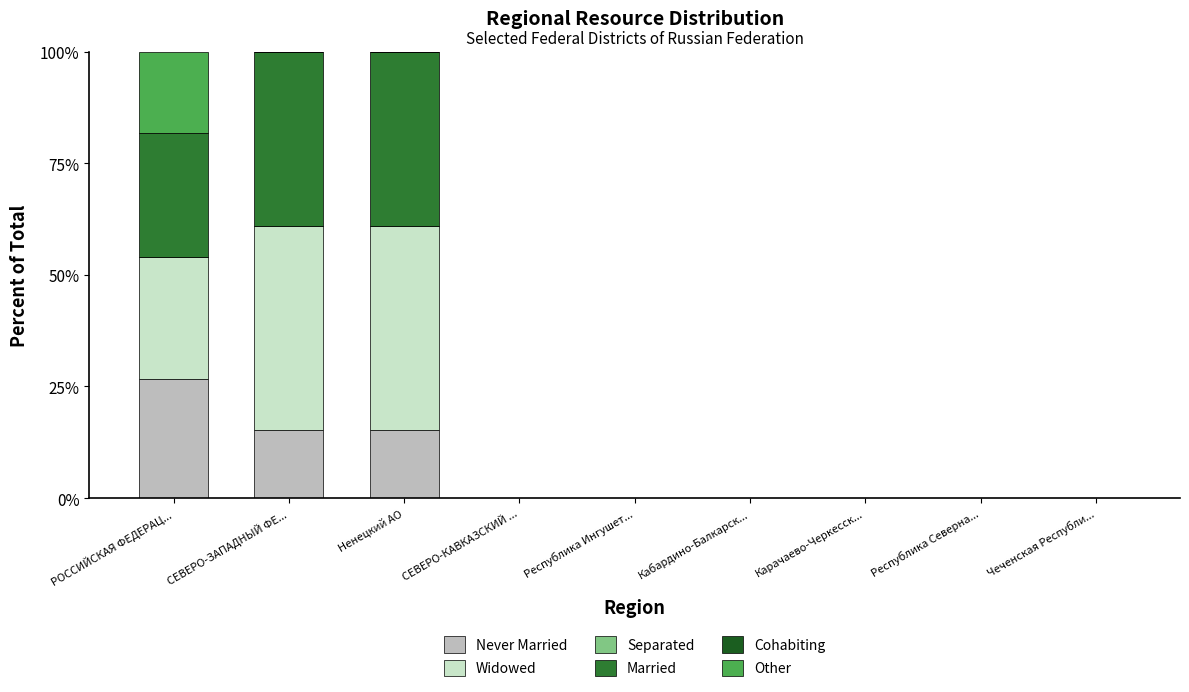

What is the label of the 9th bar from the left?

Чеченская Республи...